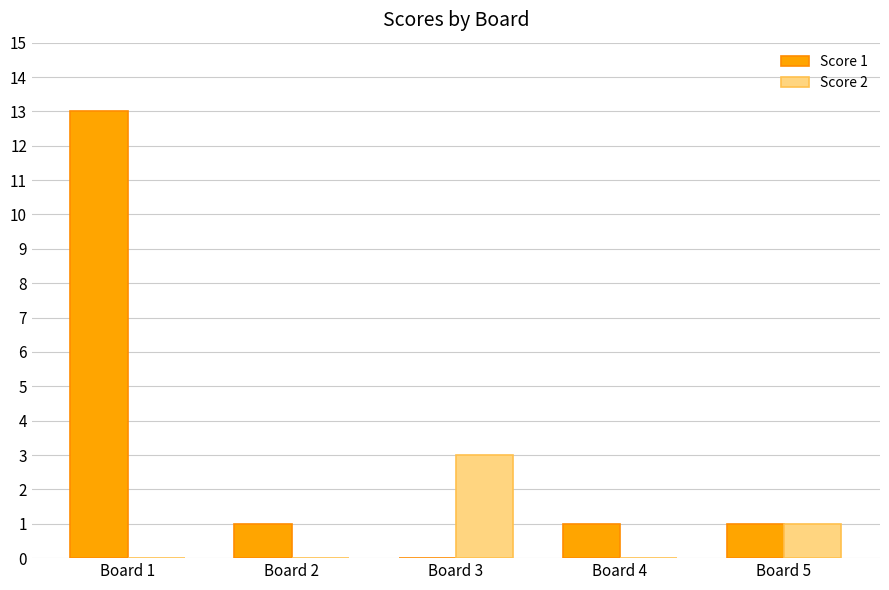

True or false: Score 2 has a value of 0 at Board 2.

True